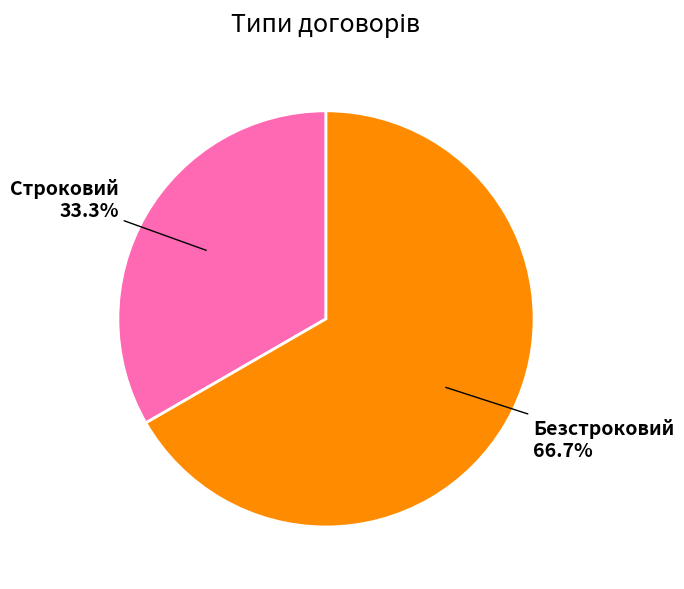

What is the largest slice in the pie chart?

Безстроковий